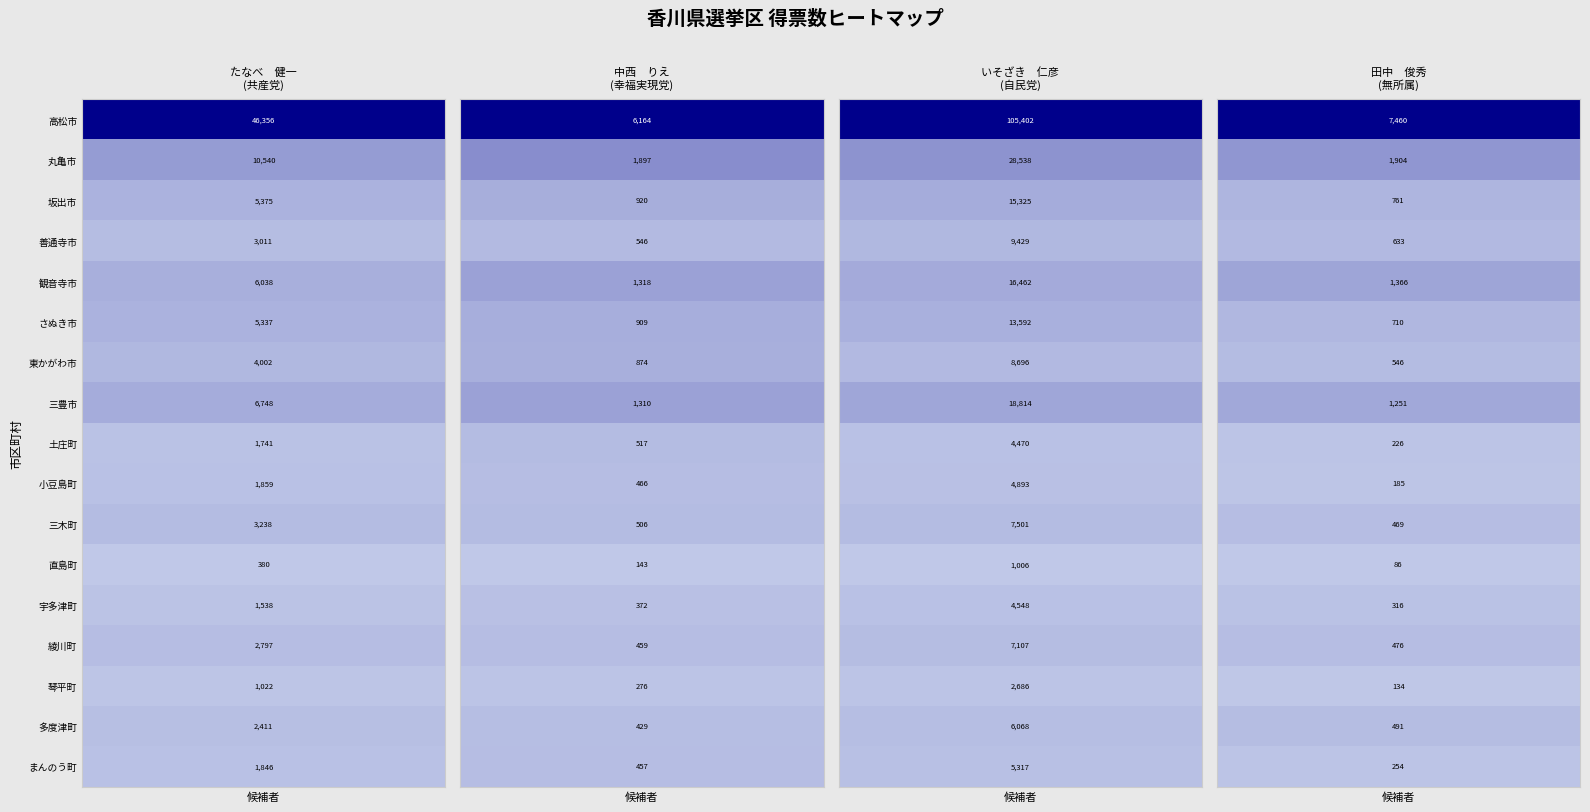

How many values in the 小豆島町 series are below 1859?

2